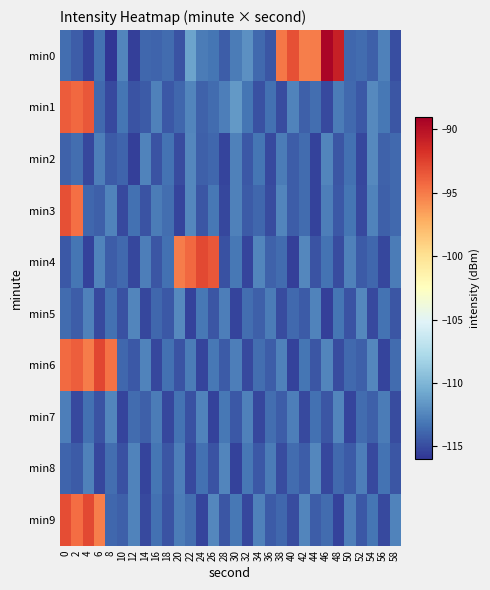

How many data points does each series have?

30